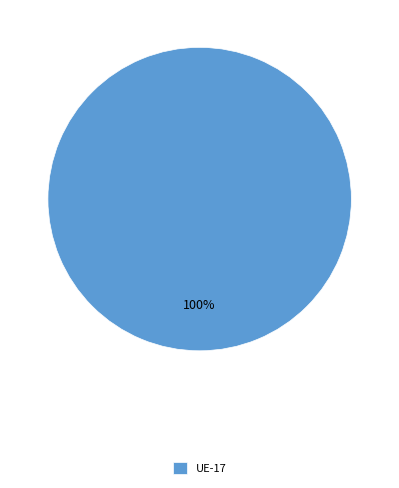

The UE-17 slice represents 100% of the pie. True or false?

True